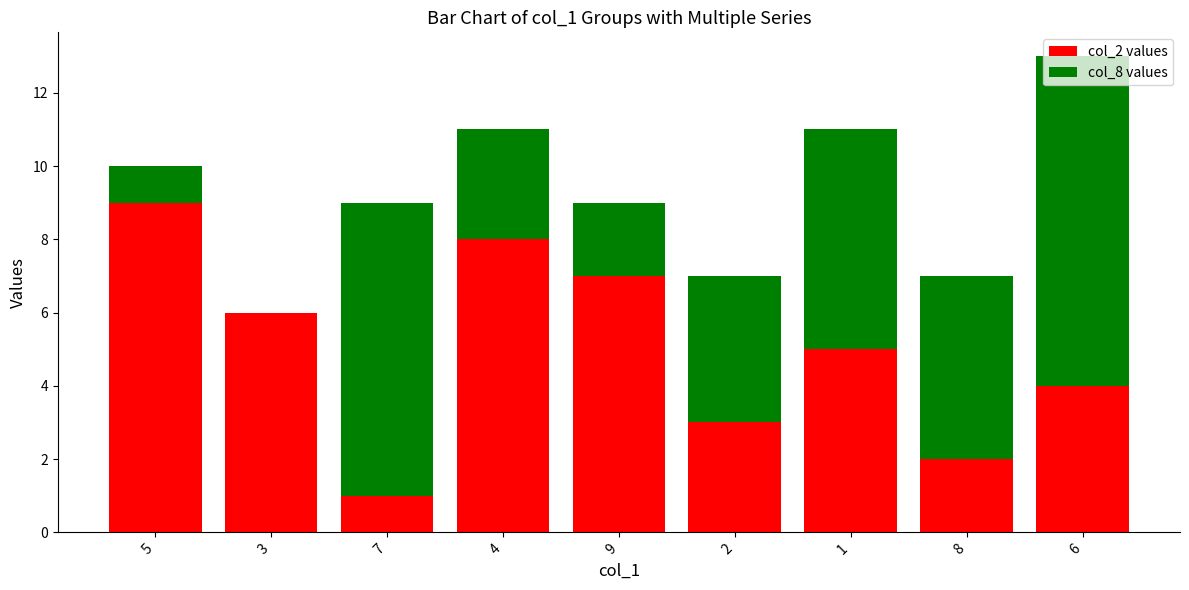

The value of col_2 values at 5 is 9. True or false?

True